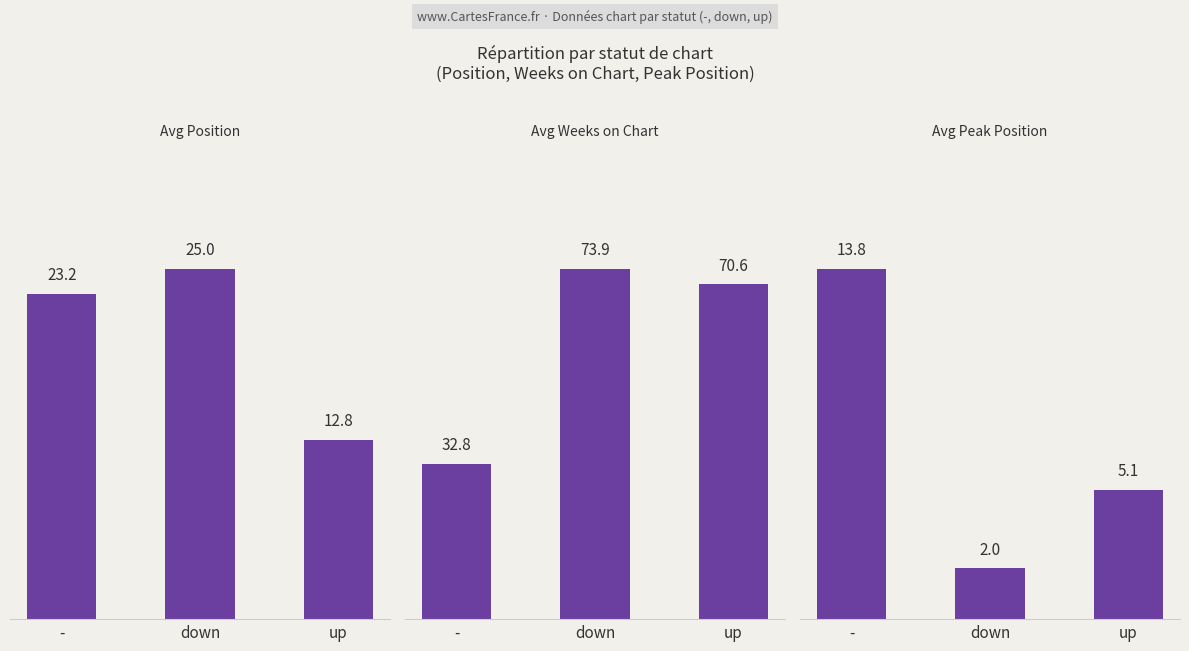

What is the sum of the Avg Position values at - and down?

48.2